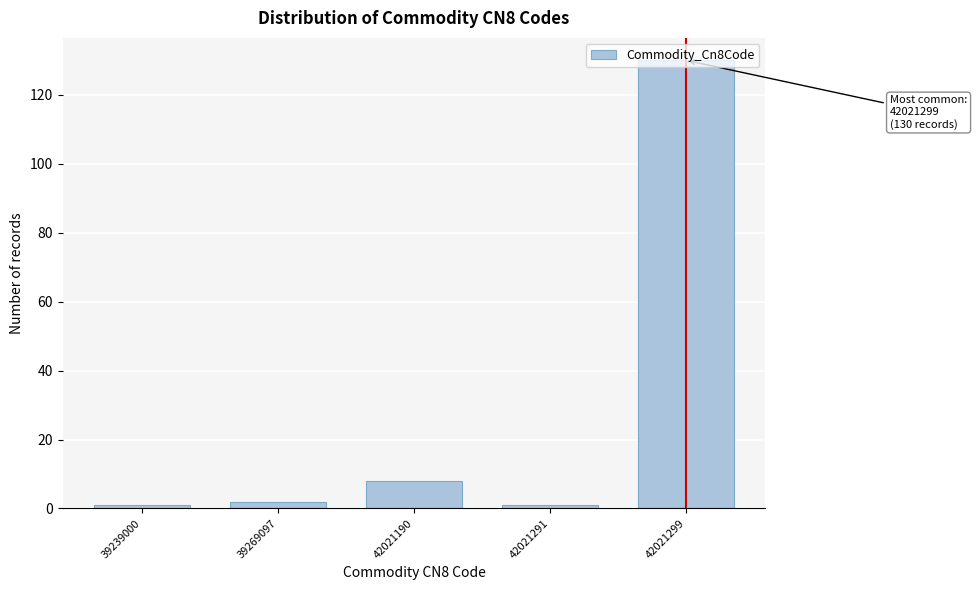

What is the sum of all values?

142